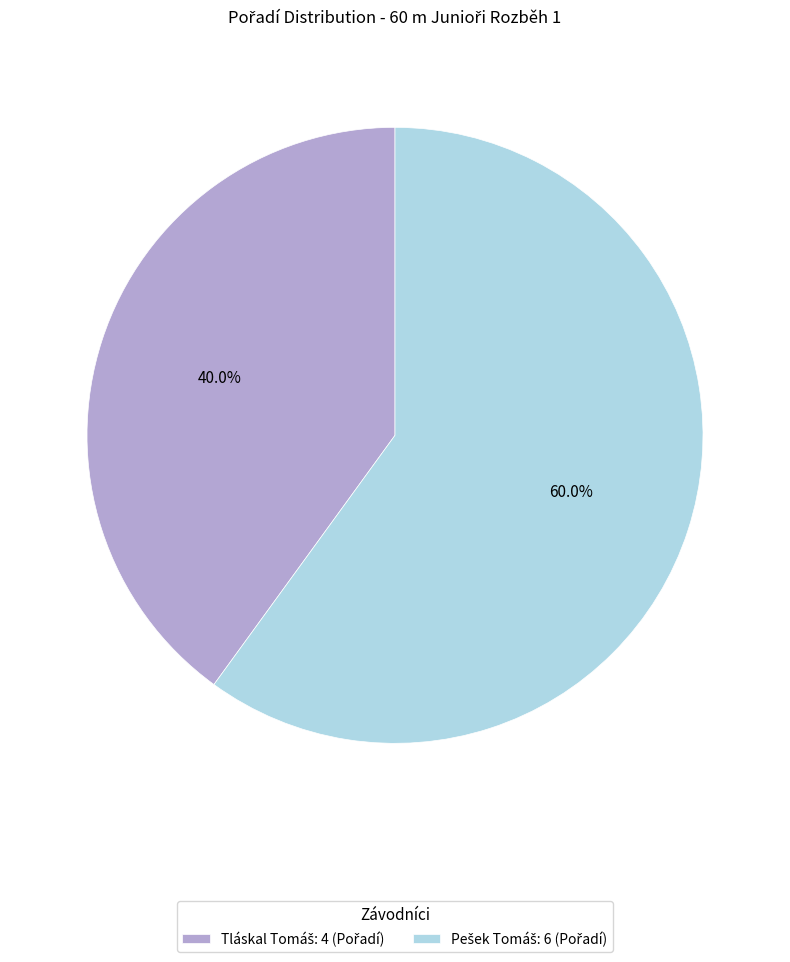

Does any single category account for the majority?

Yes